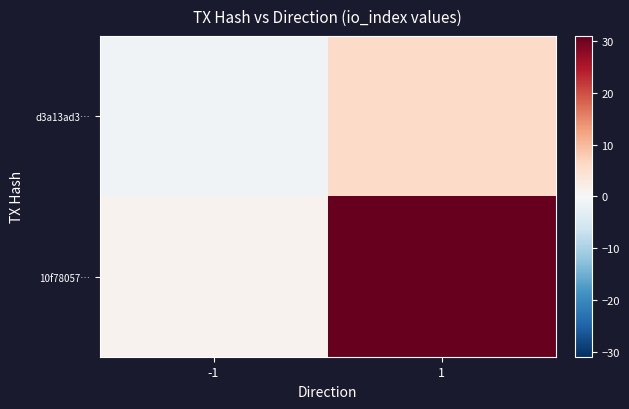

Reading left to right, list all the values displayed in this chart.

d3a13ad3…: -1=-1	1=6
10f78057…: -1=1	1=31